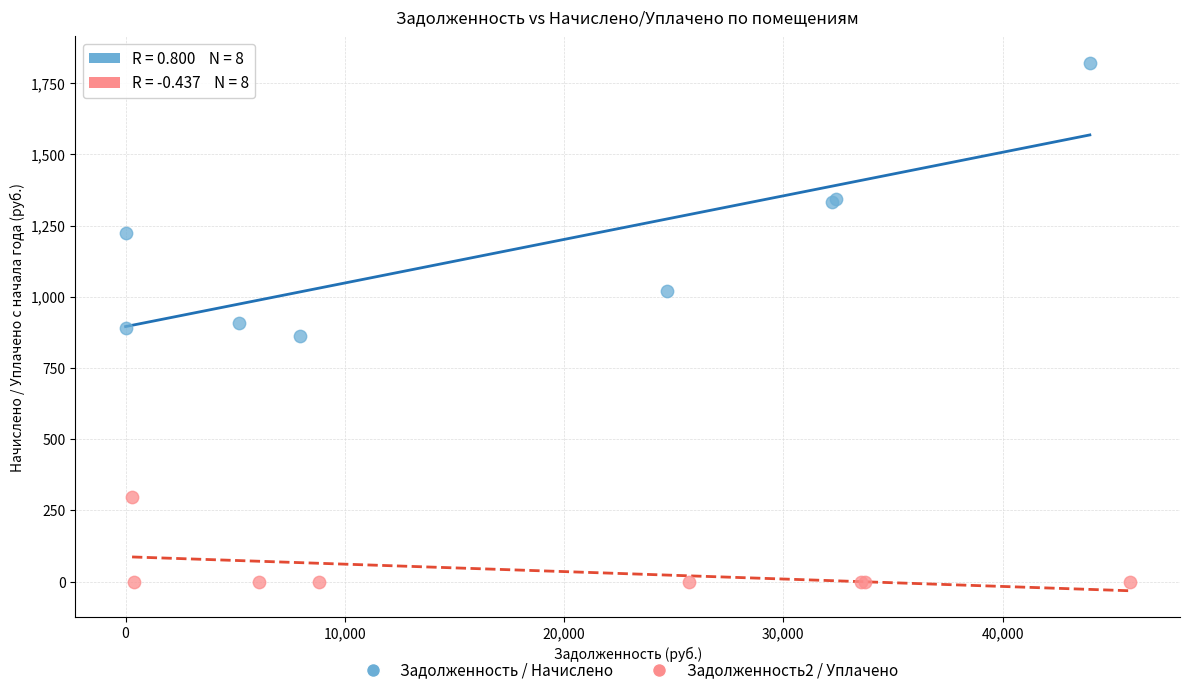

Which series reaches the maximum Y coordinate?

Задолженность / Начислено